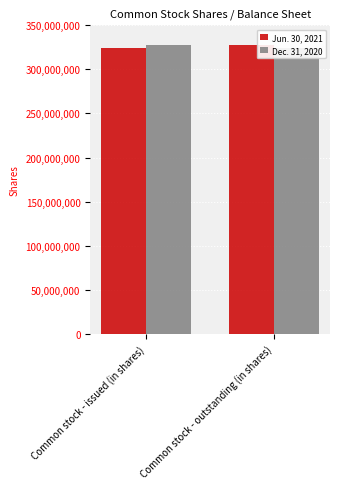

What position from the left is Common stock - outstanding (in shares)?

2